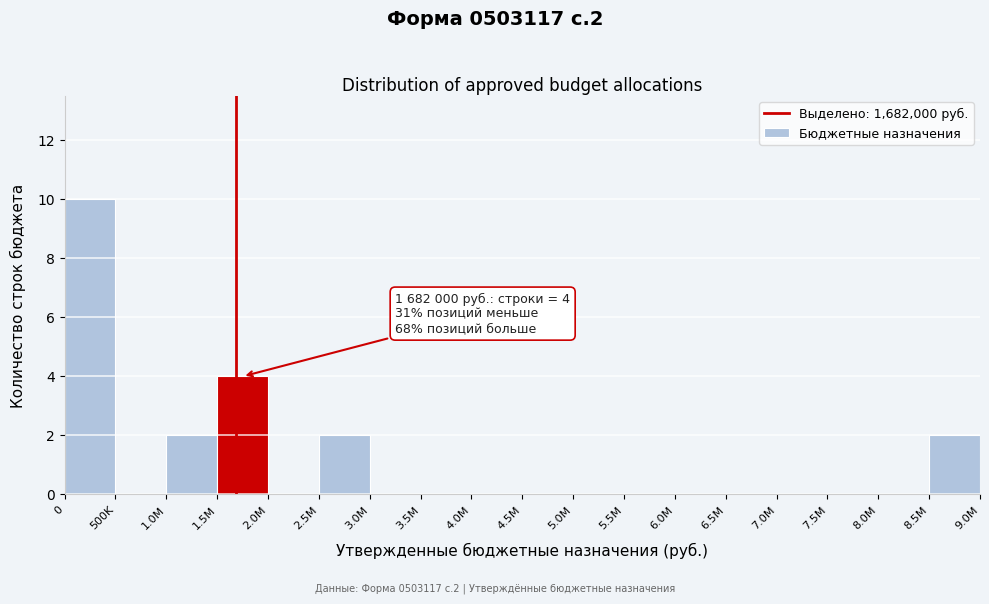

Reading left to right, list all the values displayed in this chart.

0=10	500K=0	1.0M=2	1.5M=4	2.0M=0	2.5M=2	3.0M=0	3.5M=0	4.0M=0	4.5M=0	5.0M=0	5.5M=0	6.0M=0	6.5M=0	7.0M=0	7.5M=0	8.0M=0	8.5M=2